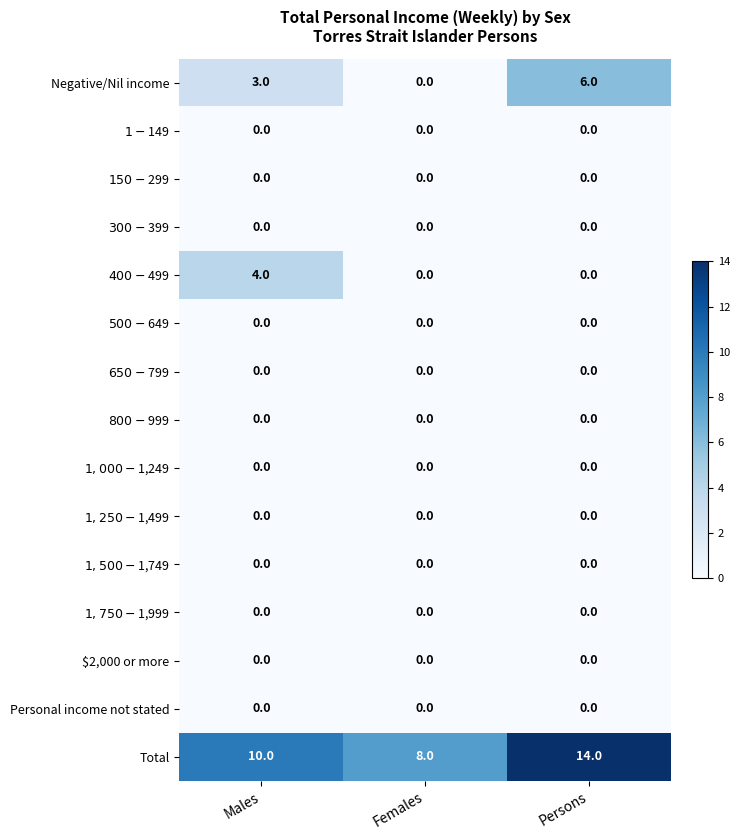

What is the greatest value displayed?

14